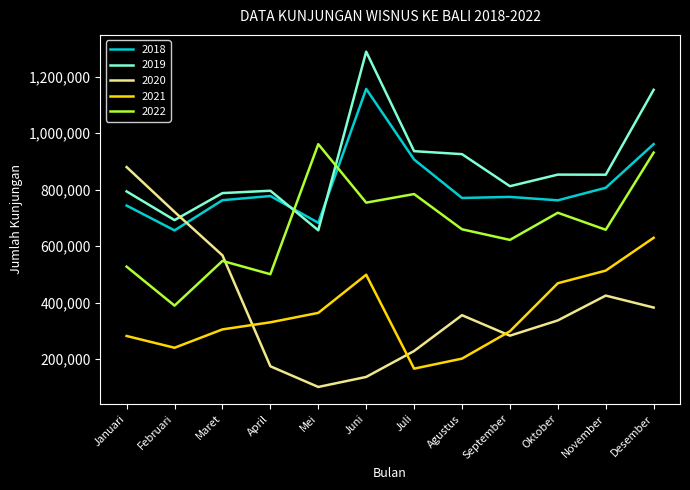

At which category is the sum across all series the highest?

Desember